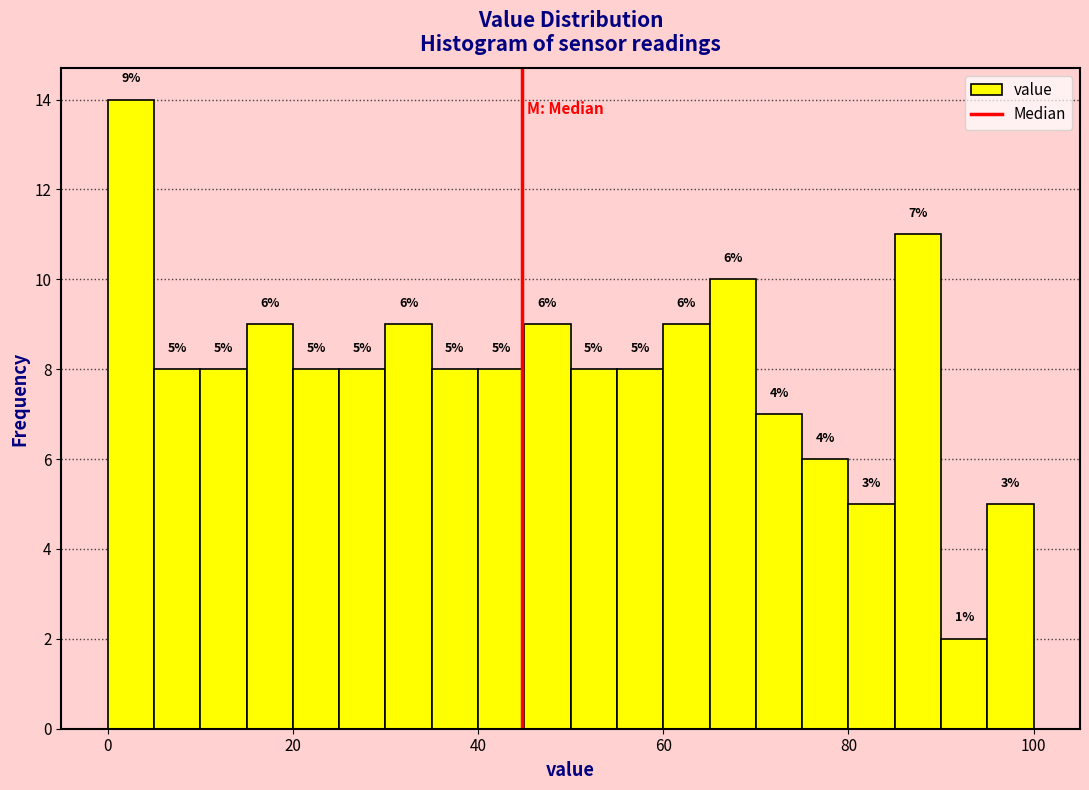

Read against the x-axis, roughly where is the centre of the tallest bar?

2